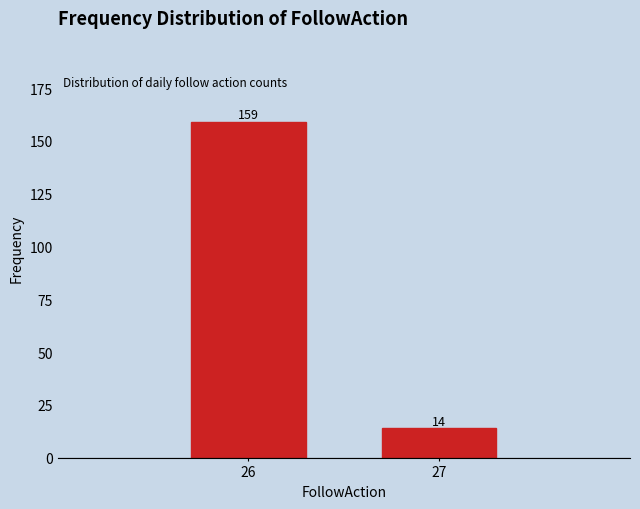

Reading left to right, transcribe all the data shown in this chart.

159	14